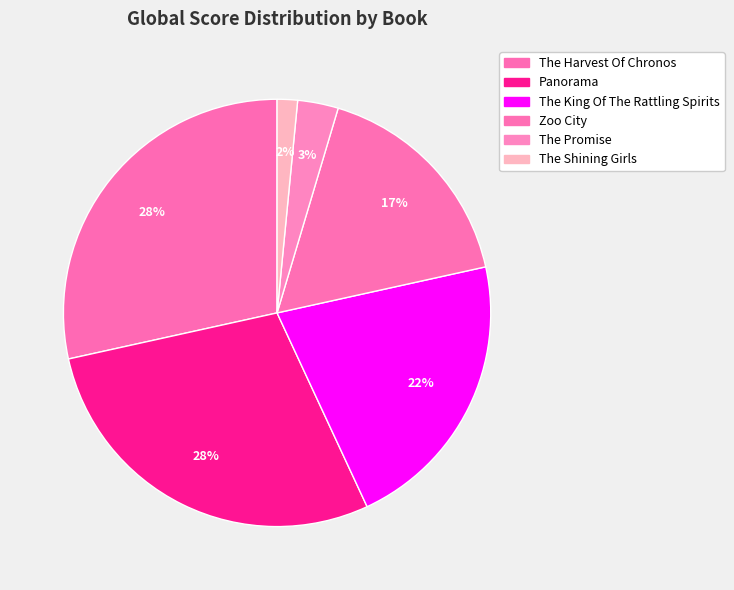

To the nearest percent, what is the difference between the Panorama and The King Of The Rattling Spirits slice percentages?

7%